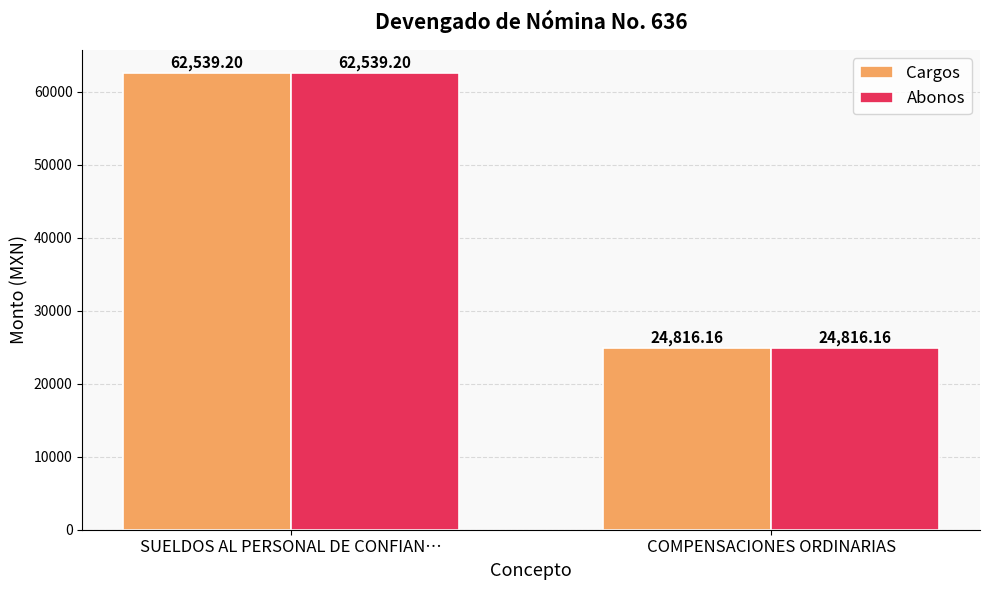

What is the sum of all Abonos values?

87355.4